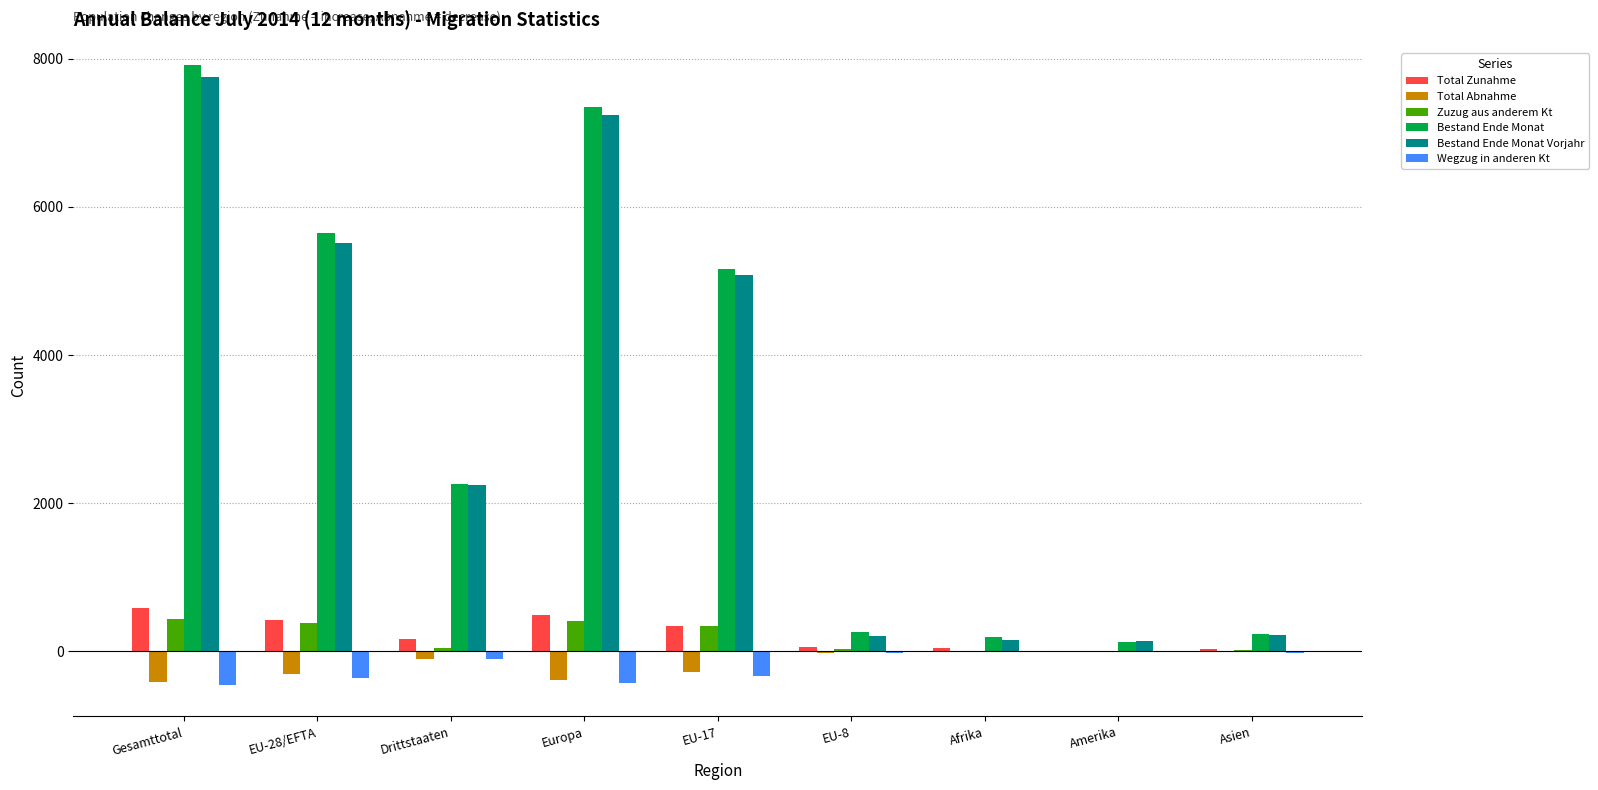

Are the bars horizontal?

No